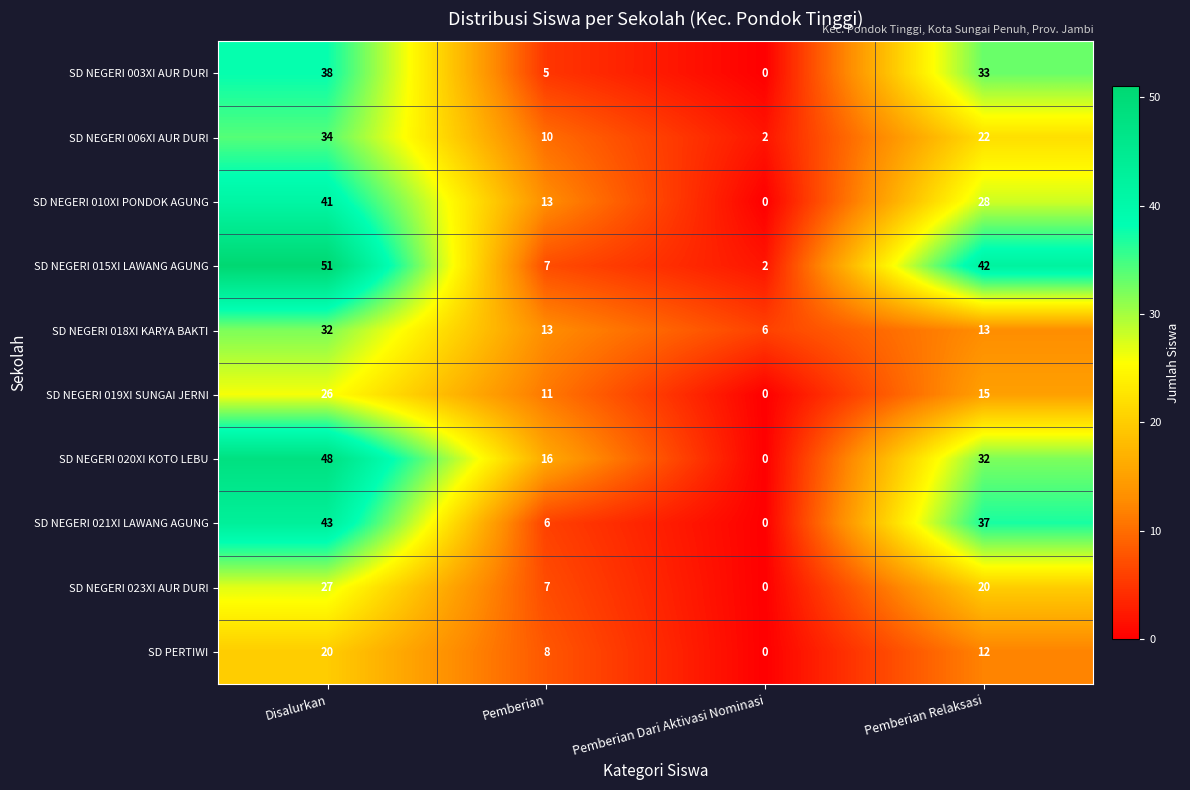

List the series in order of their peak value, lowest first.

SD PERTIWI, SD NEGERI 019XI SUNGAI JERNI, SD NEGERI 023XI AUR DURI, SD NEGERI 018XI KARYA BAKTI, SD NEGERI 006XI AUR DURI, SD NEGERI 003XI AUR DURI, SD NEGERI 010XI PONDOK AGUNG, SD NEGERI 021XI LAWANG AGUNG, SD NEGERI 020XI KOTO LEBU, SD NEGERI 015XI LAWANG AGUNG